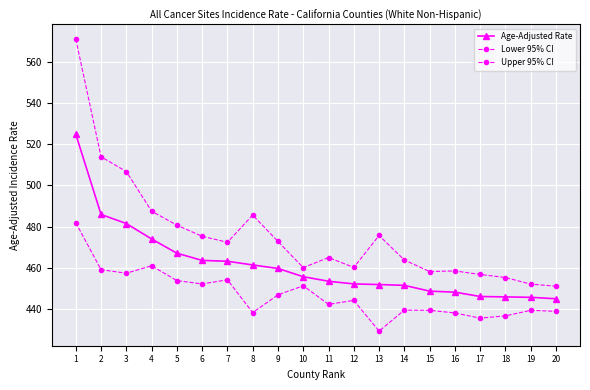

What is the difference between the Lower 95% CI values at 10 and 12?

7.1